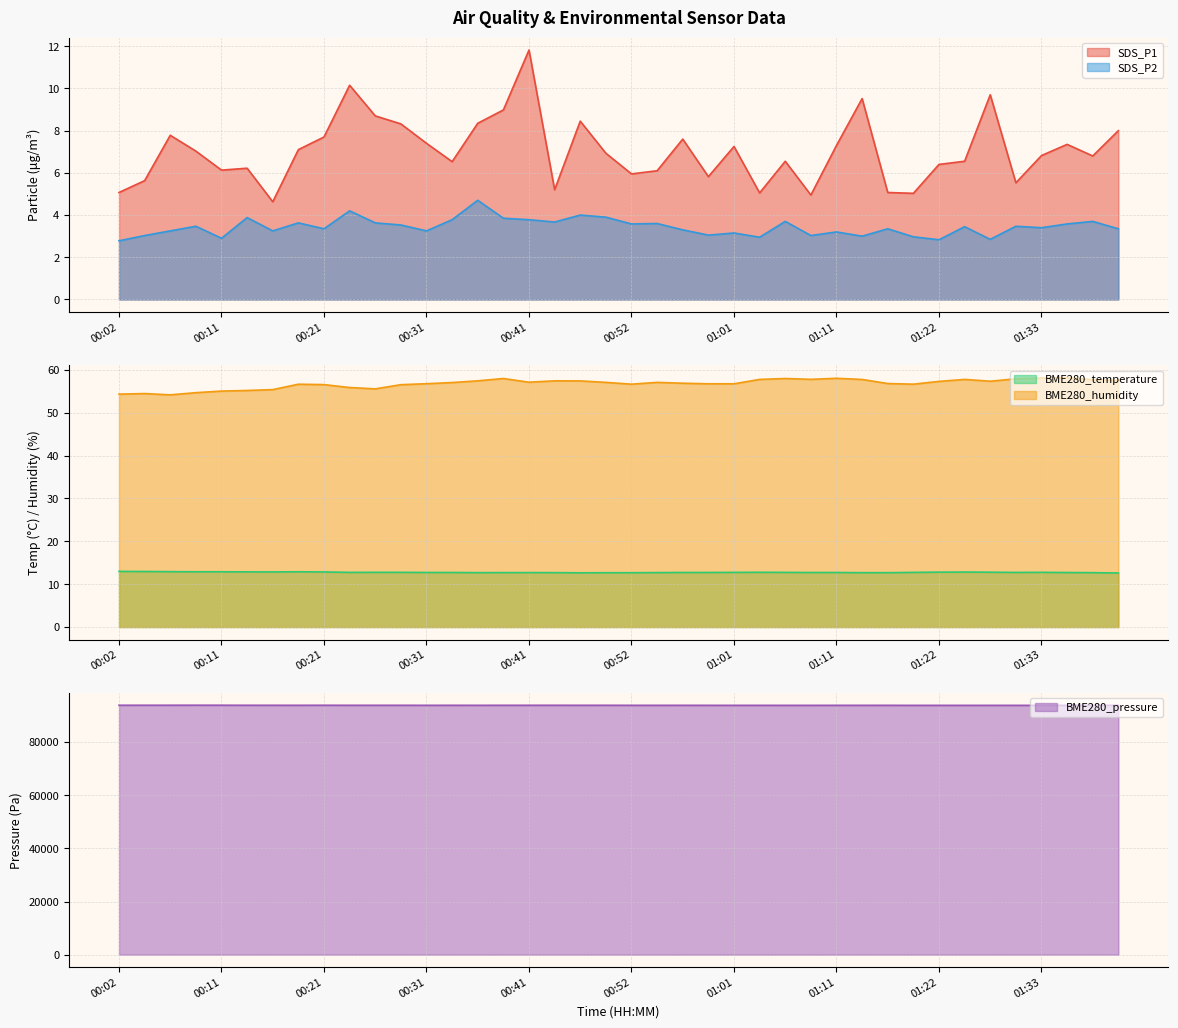

Does the chart have visible grid lines?

Yes